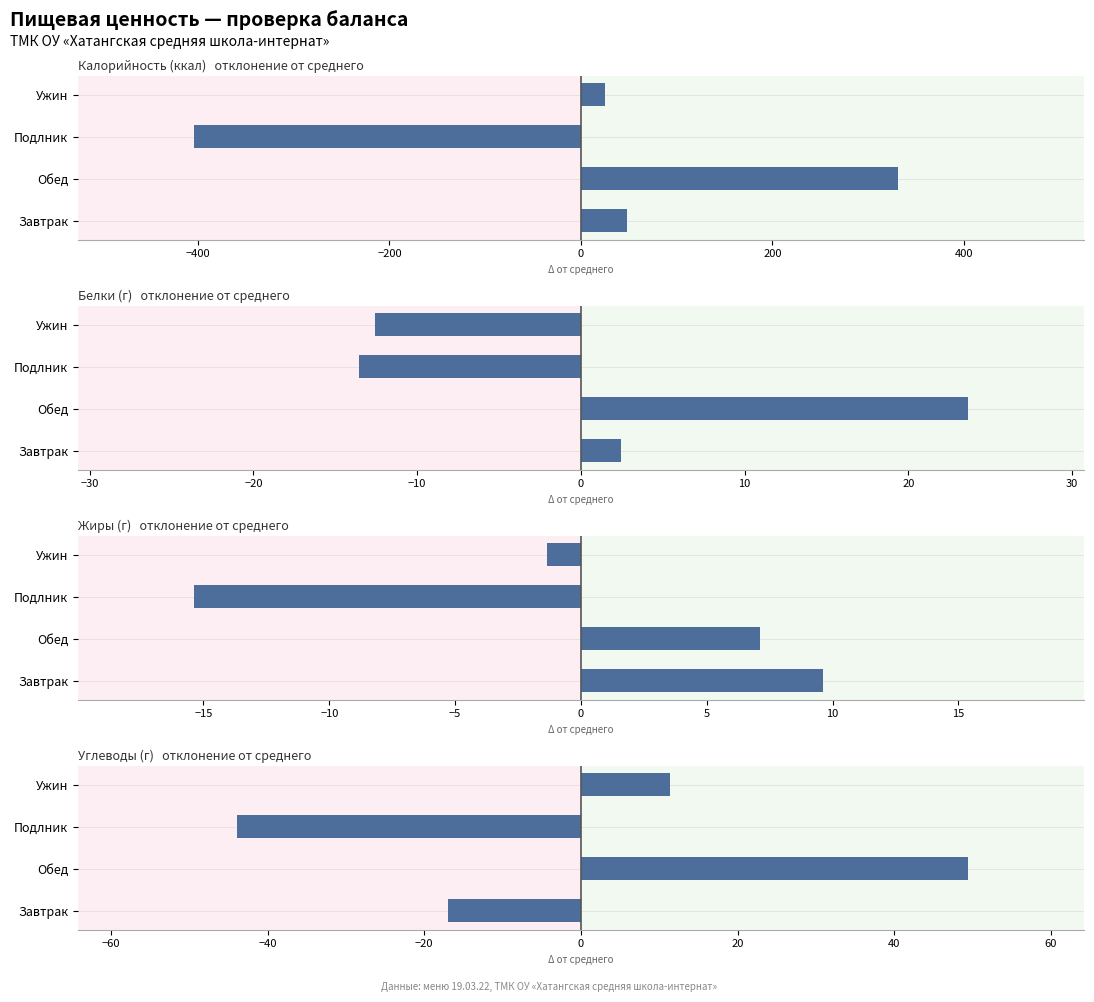

How many data points in Калорийность (ккал) are less than 47?

2